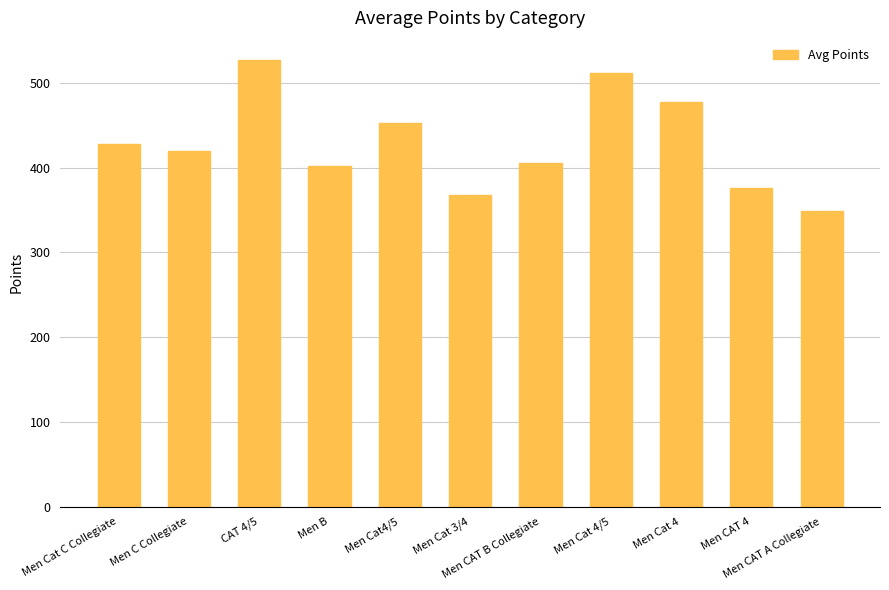

At which label does the data first exceed 419?

Men Cat C Collegiate